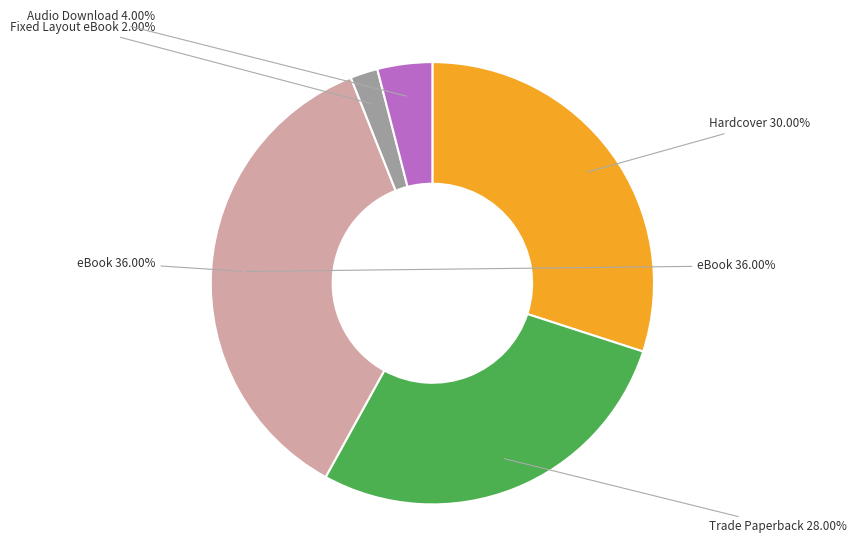

Does any single category account for the majority?

No